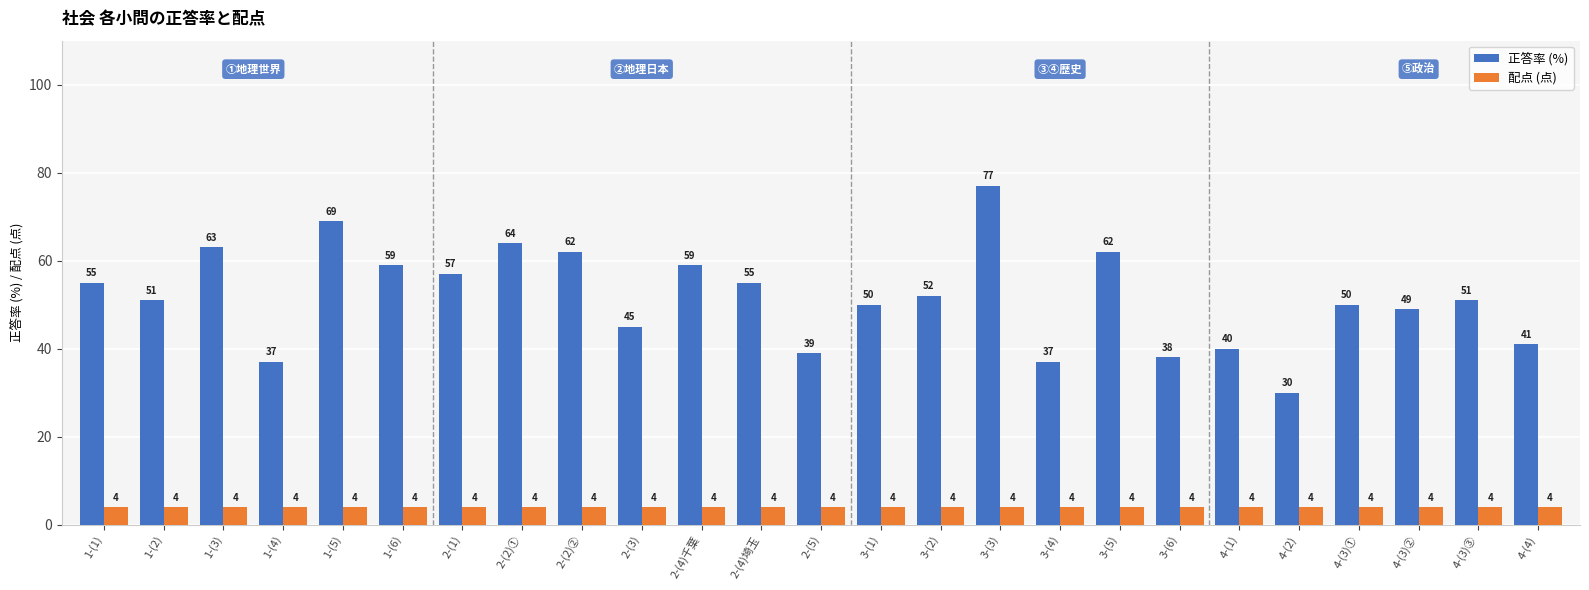

At which label does 正答率 (%) first exceed 51?

1-(1)